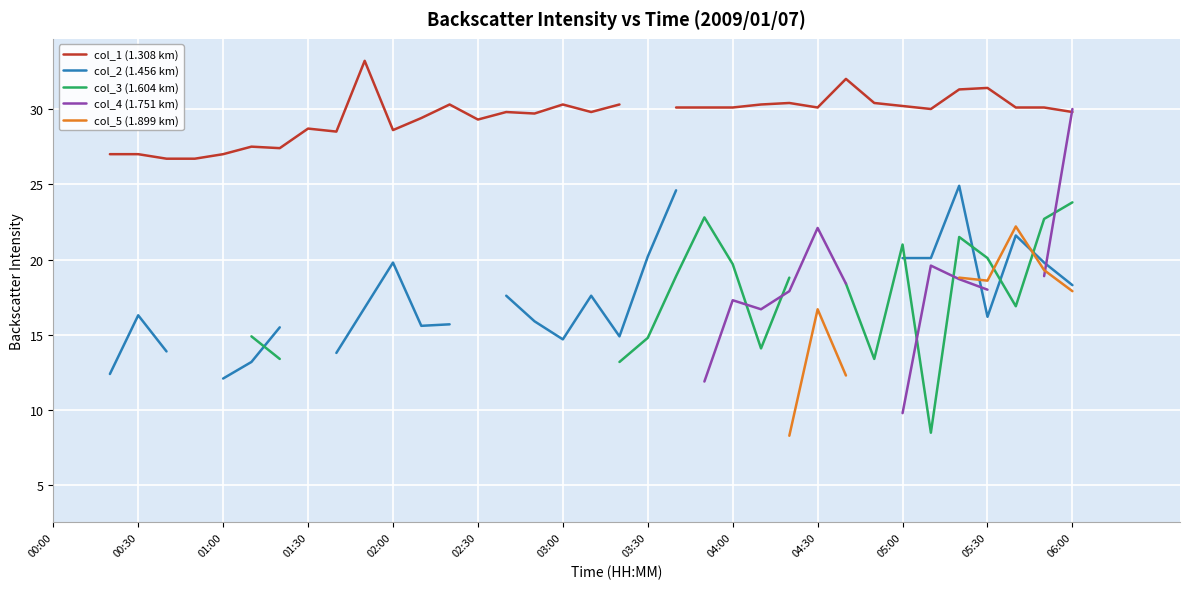

How many lines are shown in the chart?

5